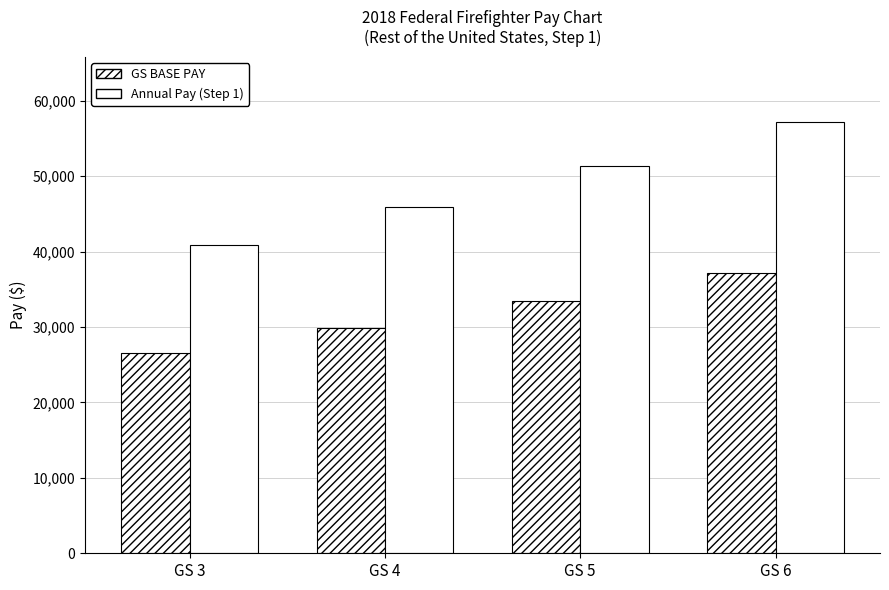

The GS BASE PAY series shows 26587.0 at GS 3. True or false?

True